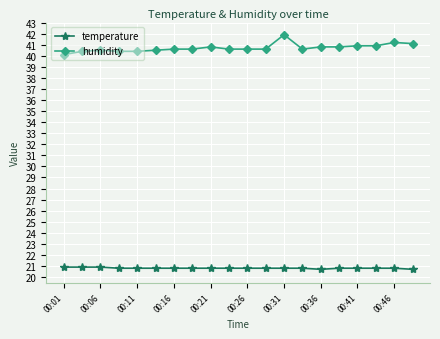

What is the value of the humidity point at the 12th from the left?

40.6